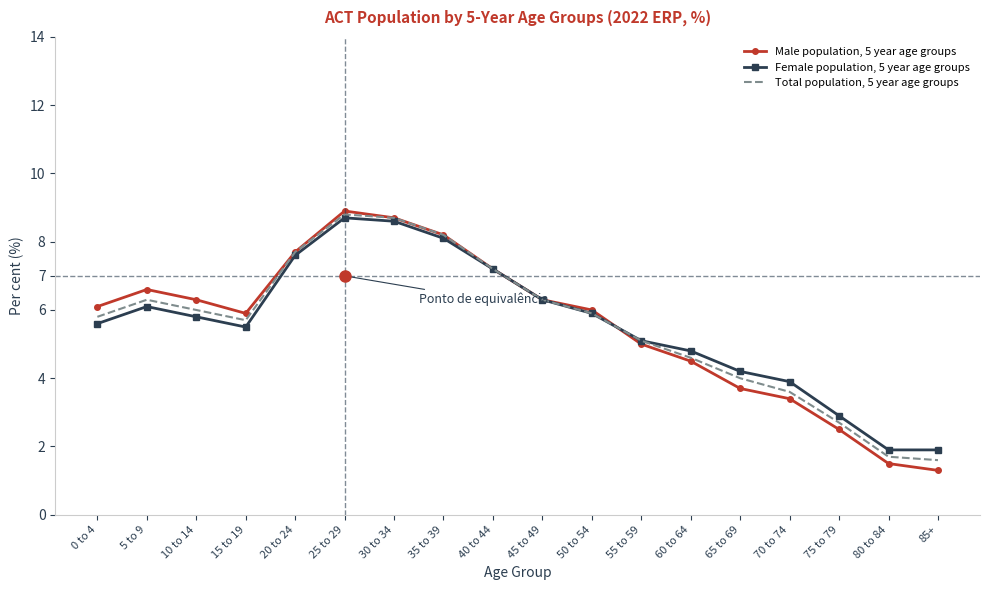

Is the value of Female population, 5 year age groups at 65 to 69 greater than the value of Total population, 5 year age groups at 45 to 49?

No